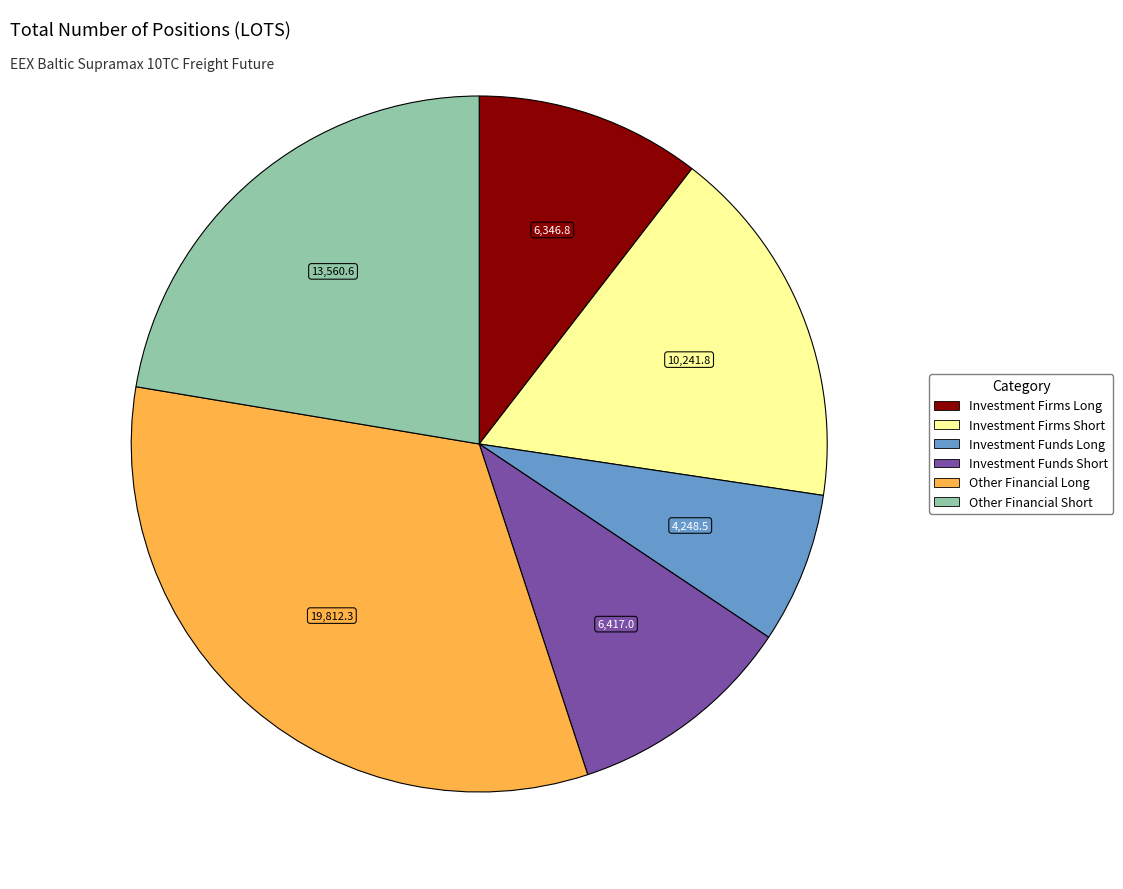

Which slice is the smallest?

Investment Funds Long